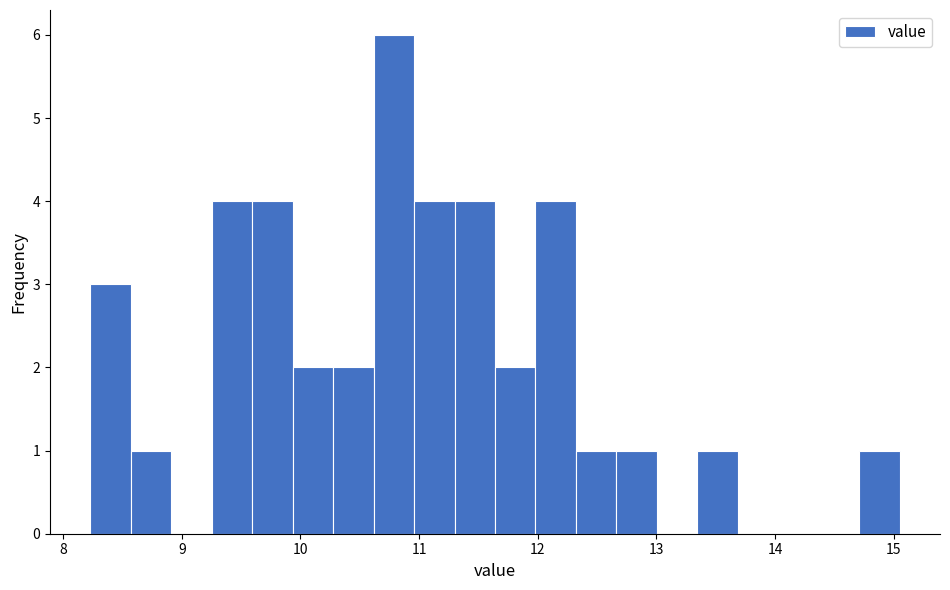

Read against the x-axis, roughly where is the centre of the tallest bar?

10.8